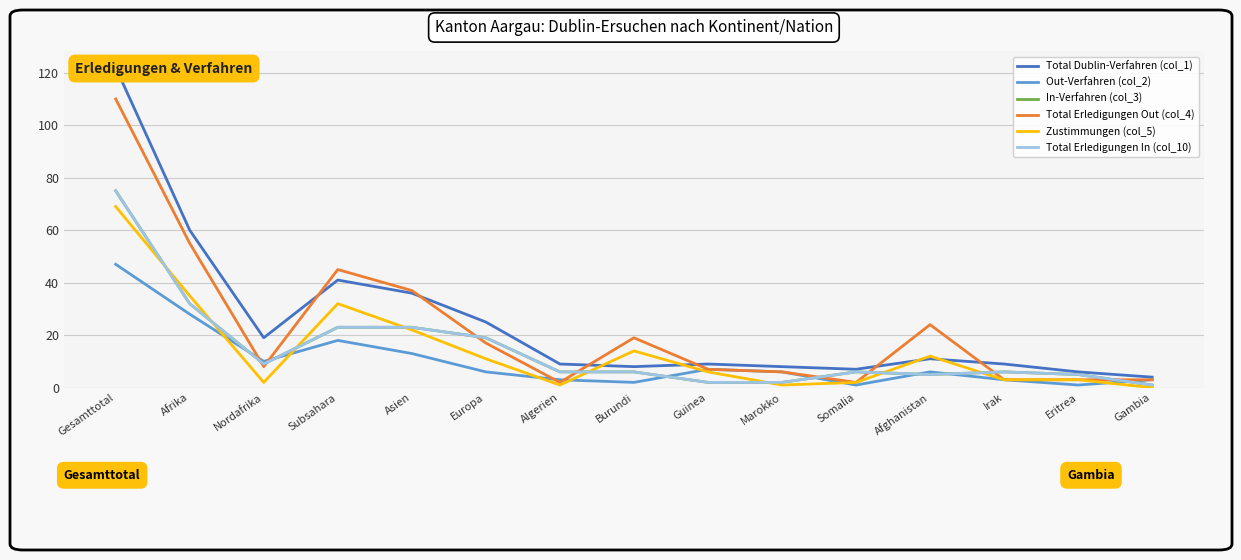

Does the chart have visible grid lines?

Yes